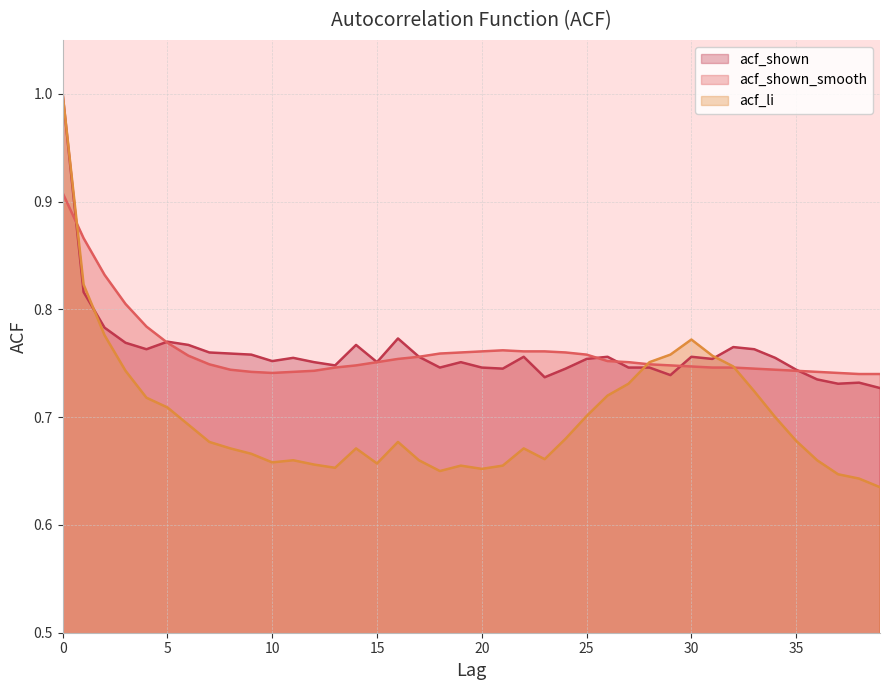

What are all the series names shown in the legend?

acf_shown, acf_shown_smooth, acf_li